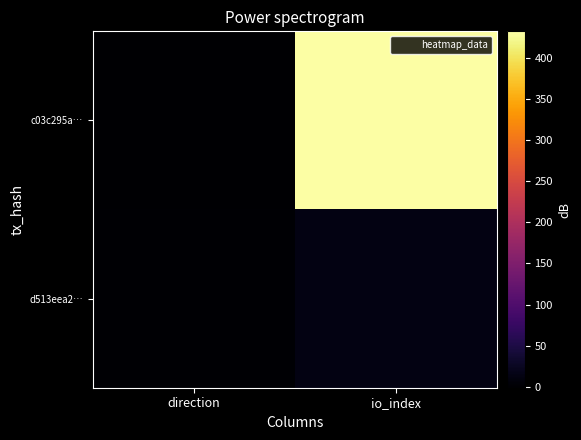

What is the spread (max minus min) of values at direction?

2